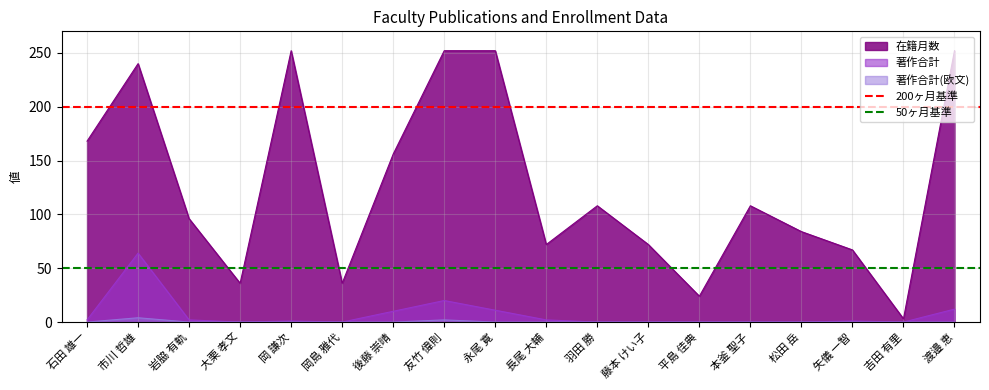

What is the average value of the 200ヶ月基準 series?

200